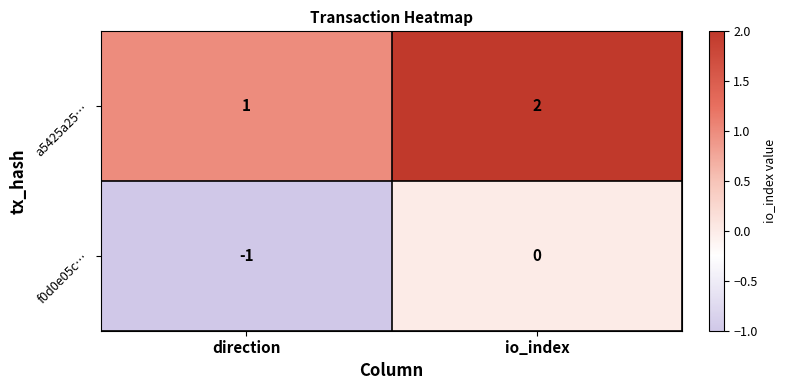

Where is a5425a25… nearest to the value 1?

direction